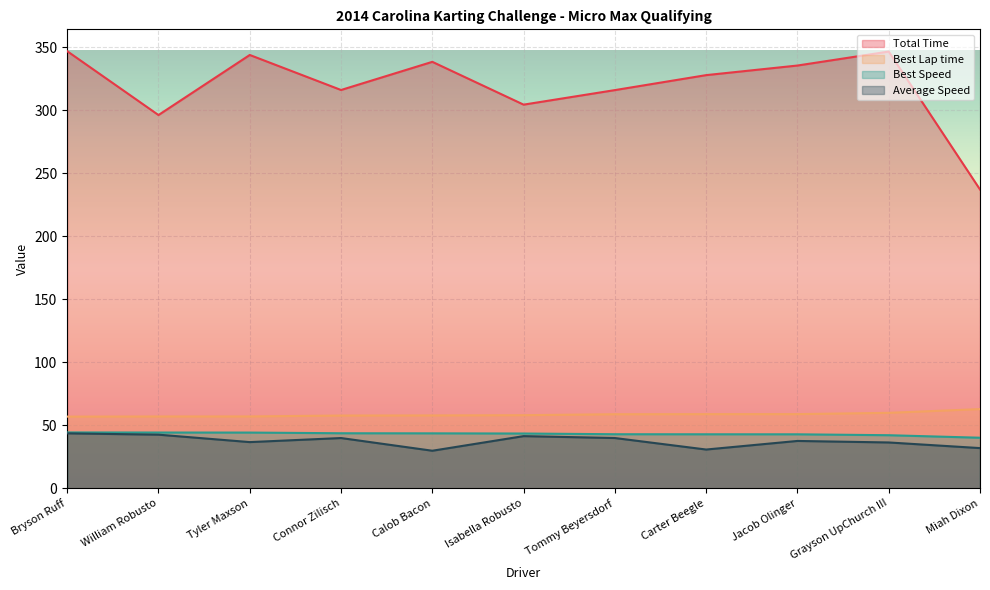

The value of Average Speed at Tyler Maxson is 36.6. True or false?

True